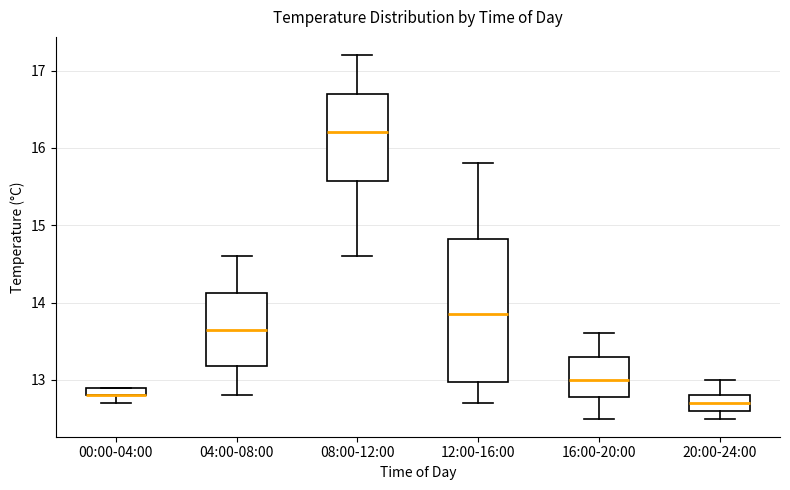

Where does the lower whisker of the box for 00:00-04:00 end on the y-axis? The values are not printed on the chart, so give them approximately, as read against the axis.

12.7